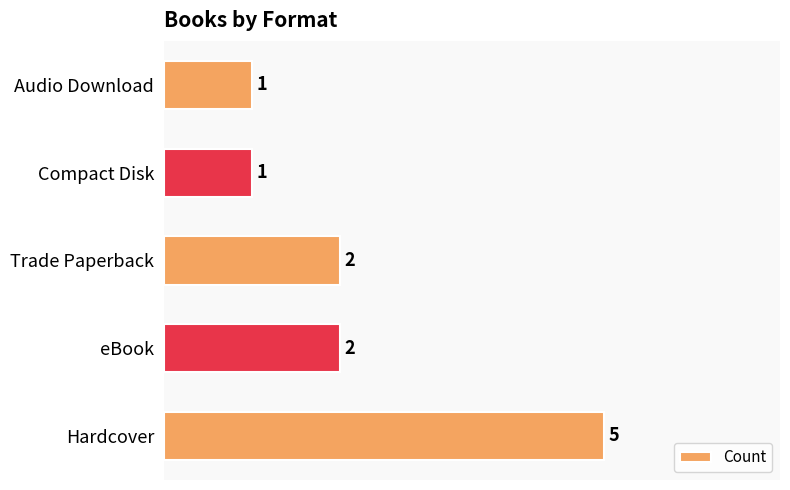

The value at eBook is 3. True or false?

False